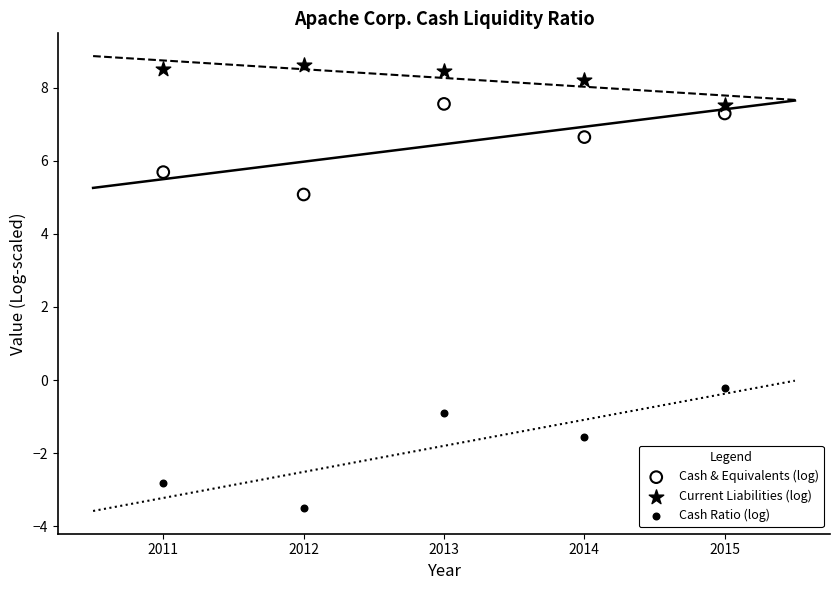

Across all data points, what is the range of Y values (max minus min)?

12.1